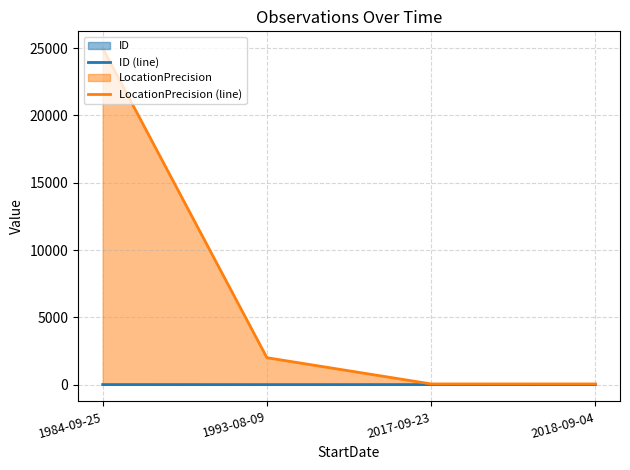

Count the number of data series in this chart.

2